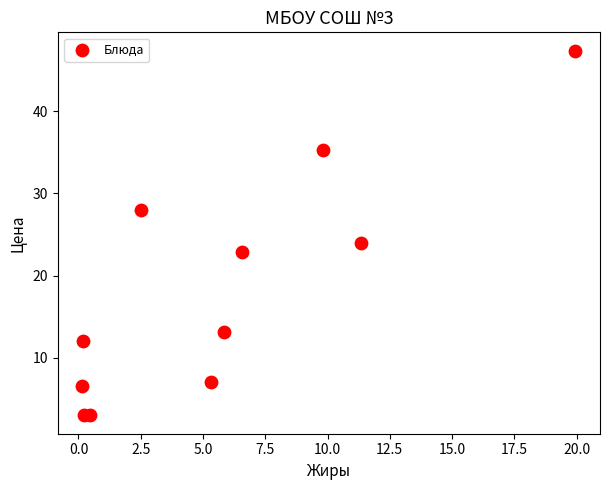

What Y value in the scatter plot is closest to 25?

24.0